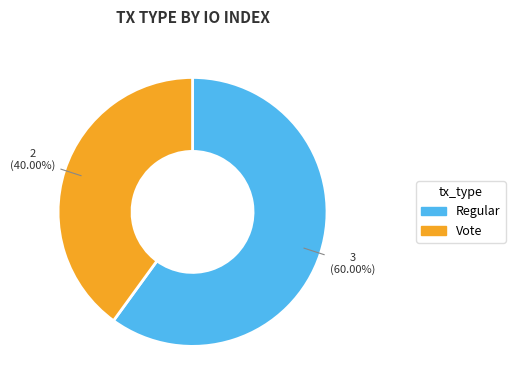

Rank the categories by value from highest to lowest.

Regular, Vote